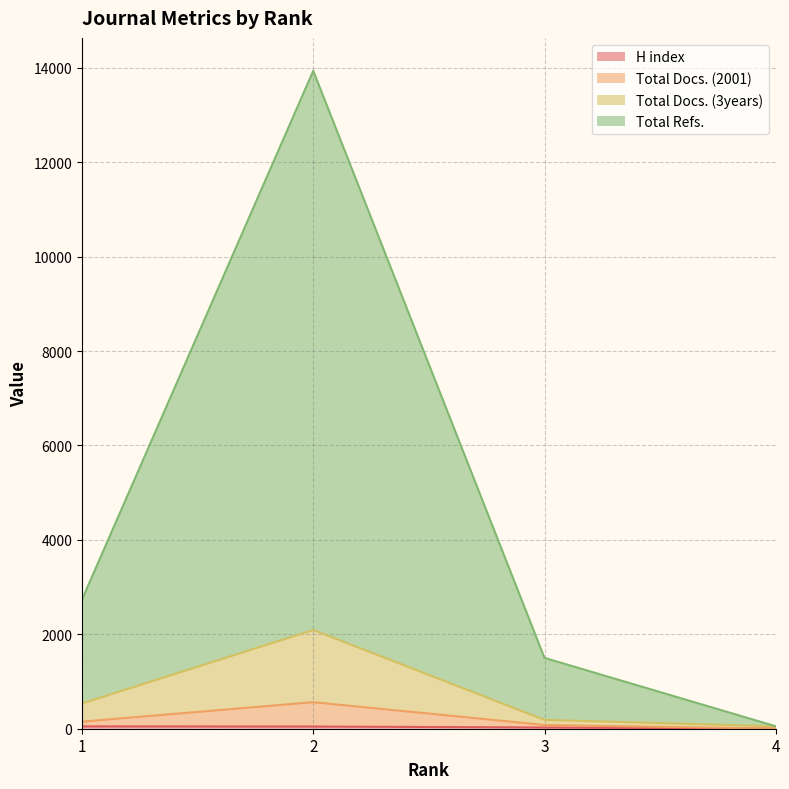

List the labels in order of Total Docs. (2001) value, largest first.

2, 1, 3, 4